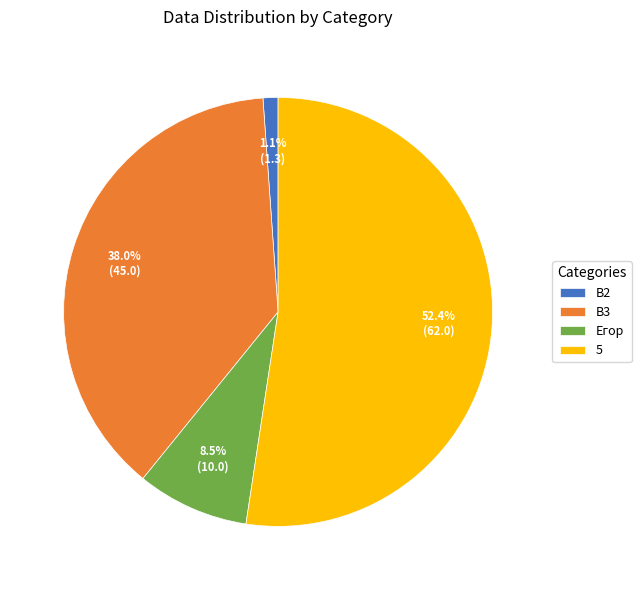

What portion of the pie excludes B2?

98.9%